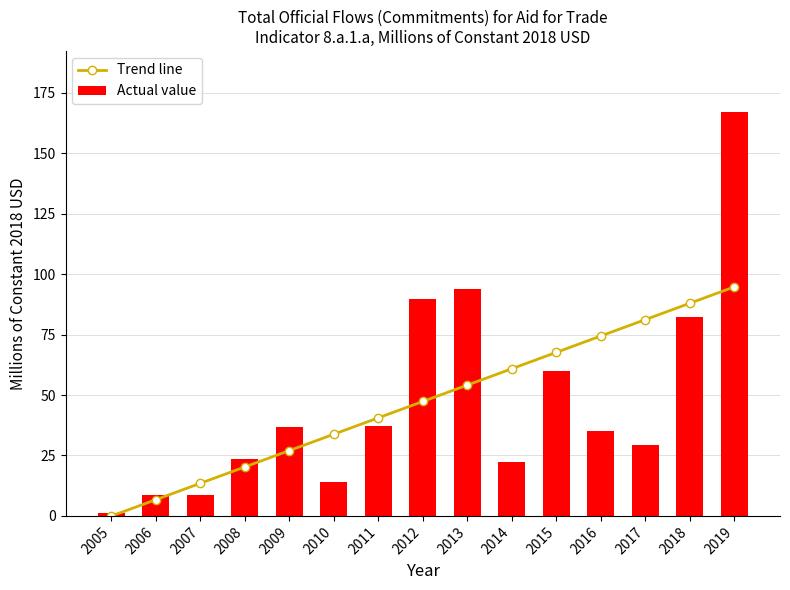

What is the maximum value shown in the chart?

167.3